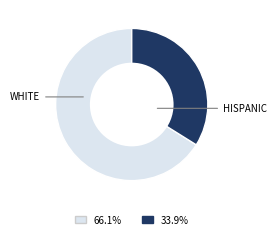

Is there any slice that represents more than half of the pie?

Yes